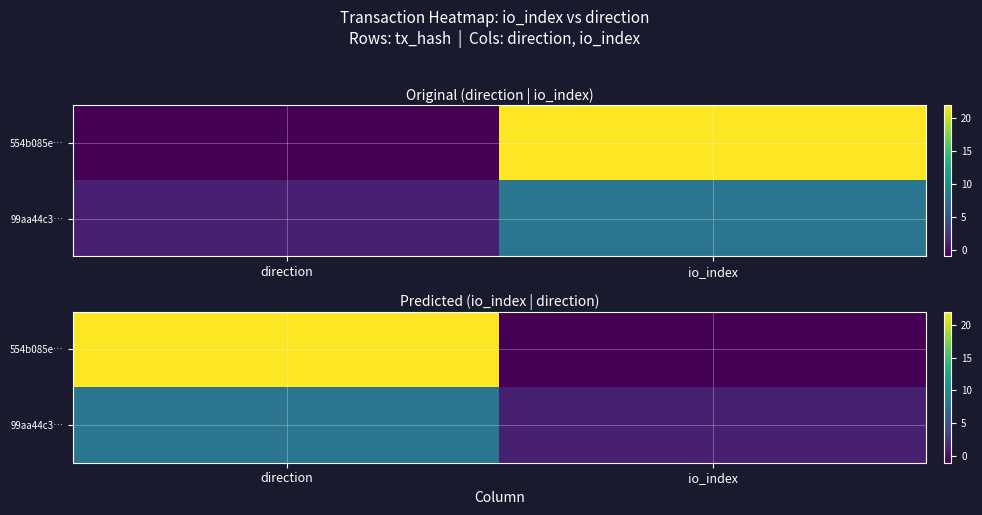

Which category has the highest value across all series?

direction